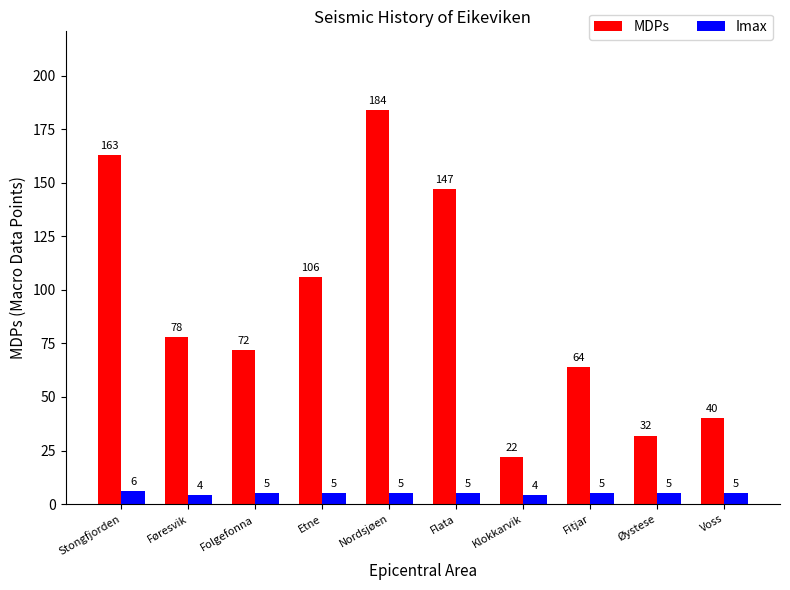

What position from the left is Nordsjøen?

5